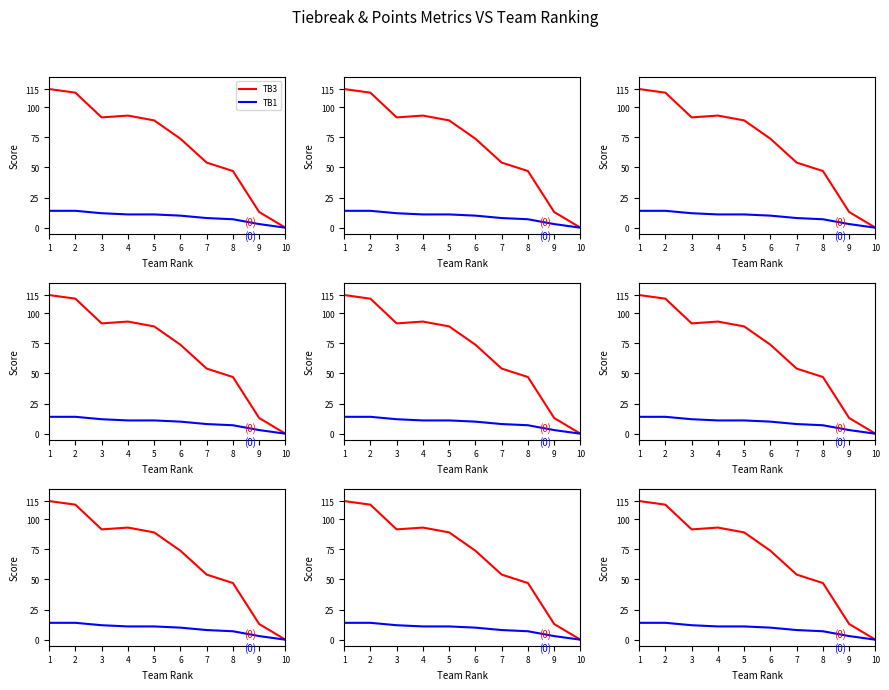

List the series in order of their peak value, highest first.

TB3, TB1